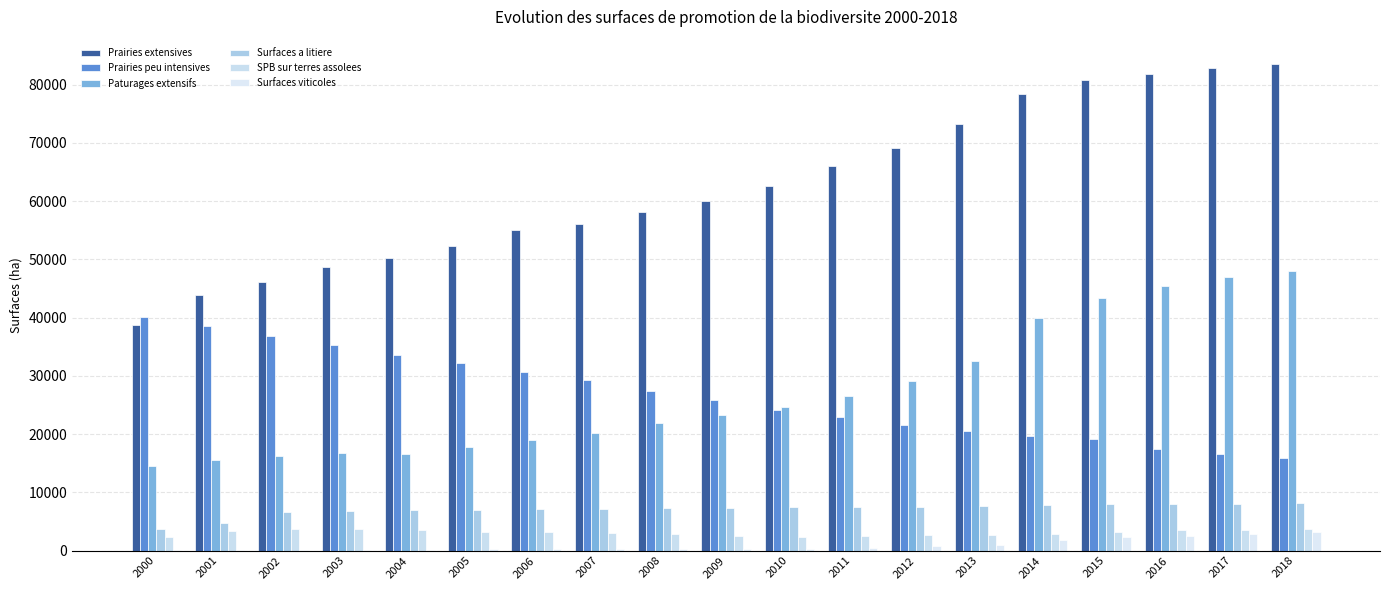

How many values in the Prairies peu intensives series exceed 25859?

10